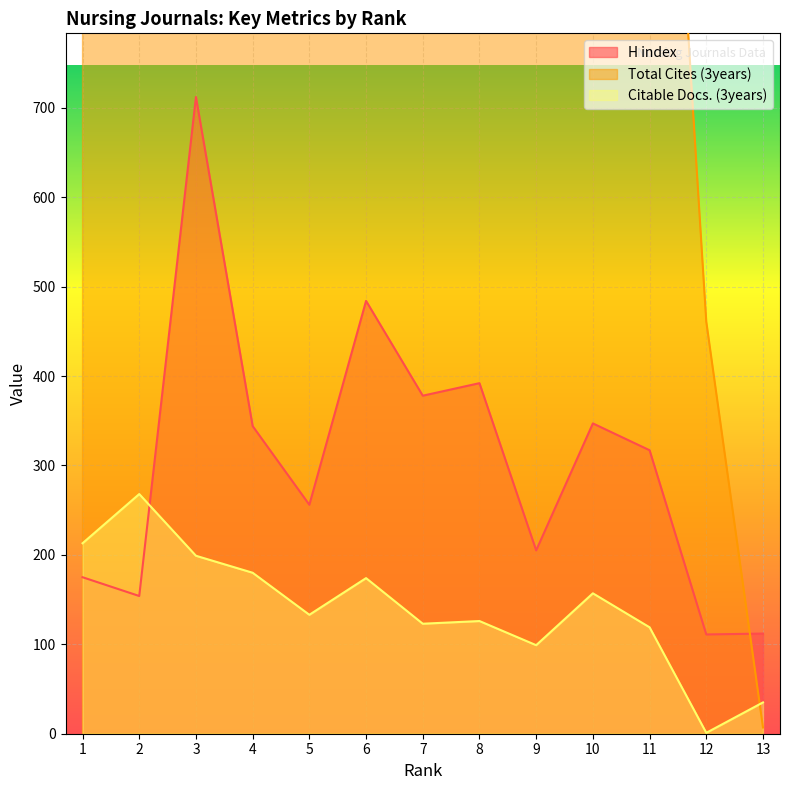

True or false: H index has more than 1 interior local peaks.

True